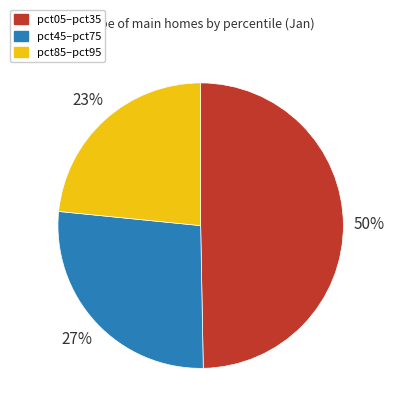

Does any single category account for the majority?

No